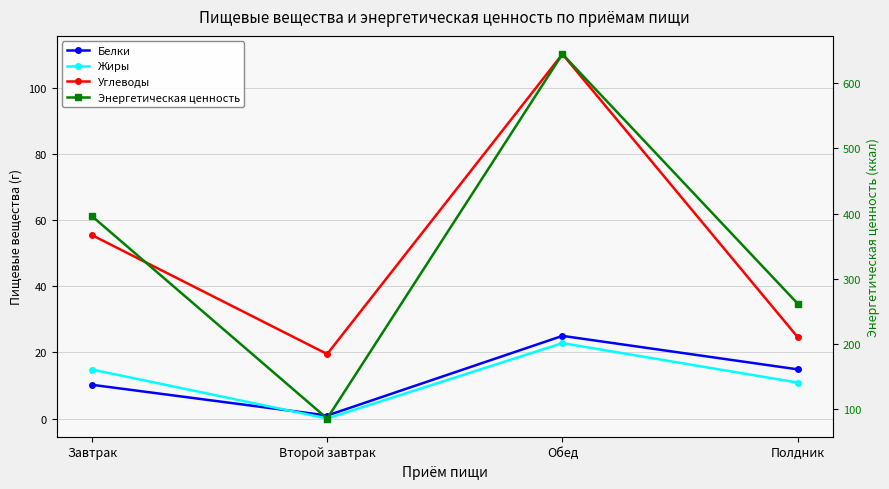

What is the average value of the Жиры series?

12.1